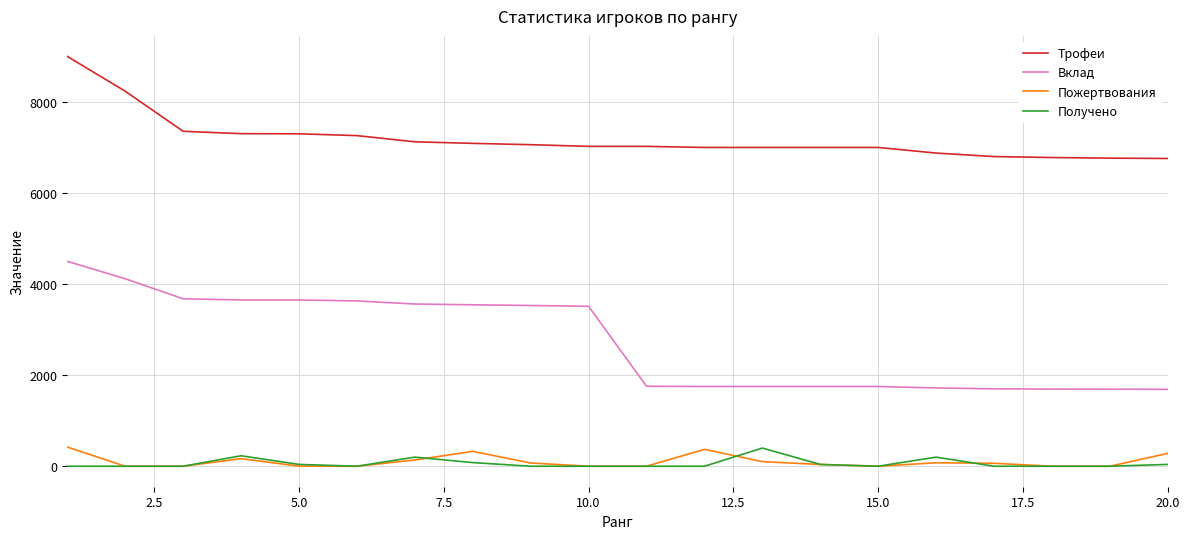

Which series has the largest total across all categories?

Трофеи